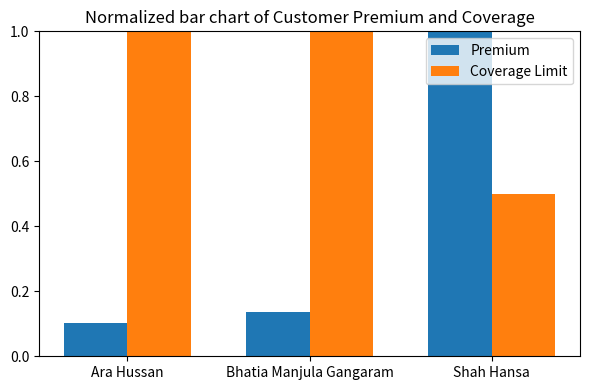

How many categories are shown in the chart?

3